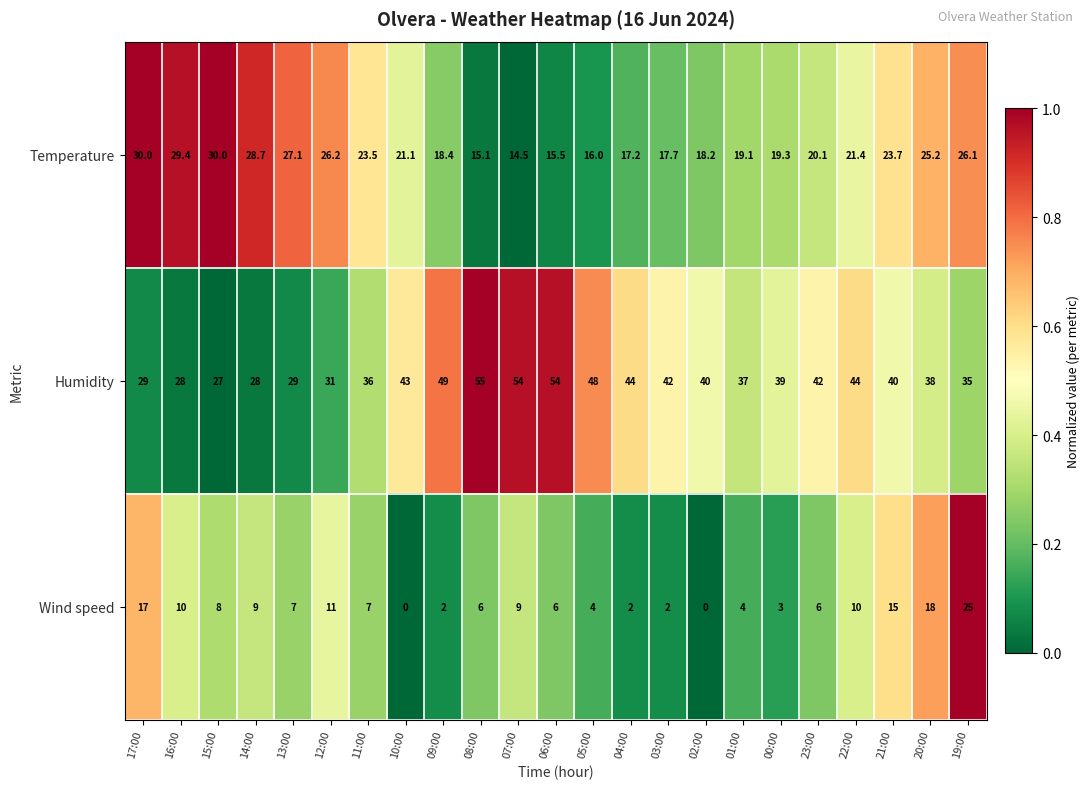

List the series in order of their peak value, highest first.

Humidity, Temperature, Wind speed